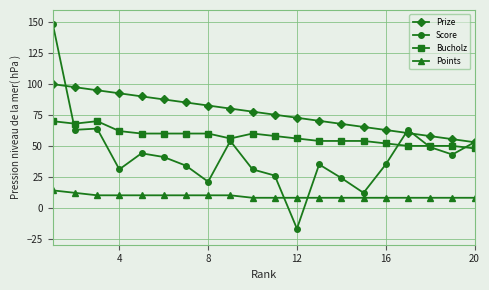

At how many categories does at least one series exceed 1?

20